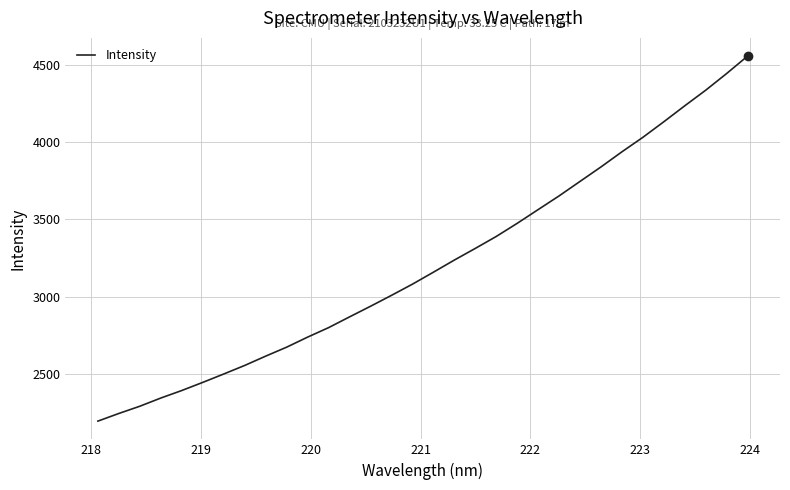

Is this an area chart (filled region under the line)?

No